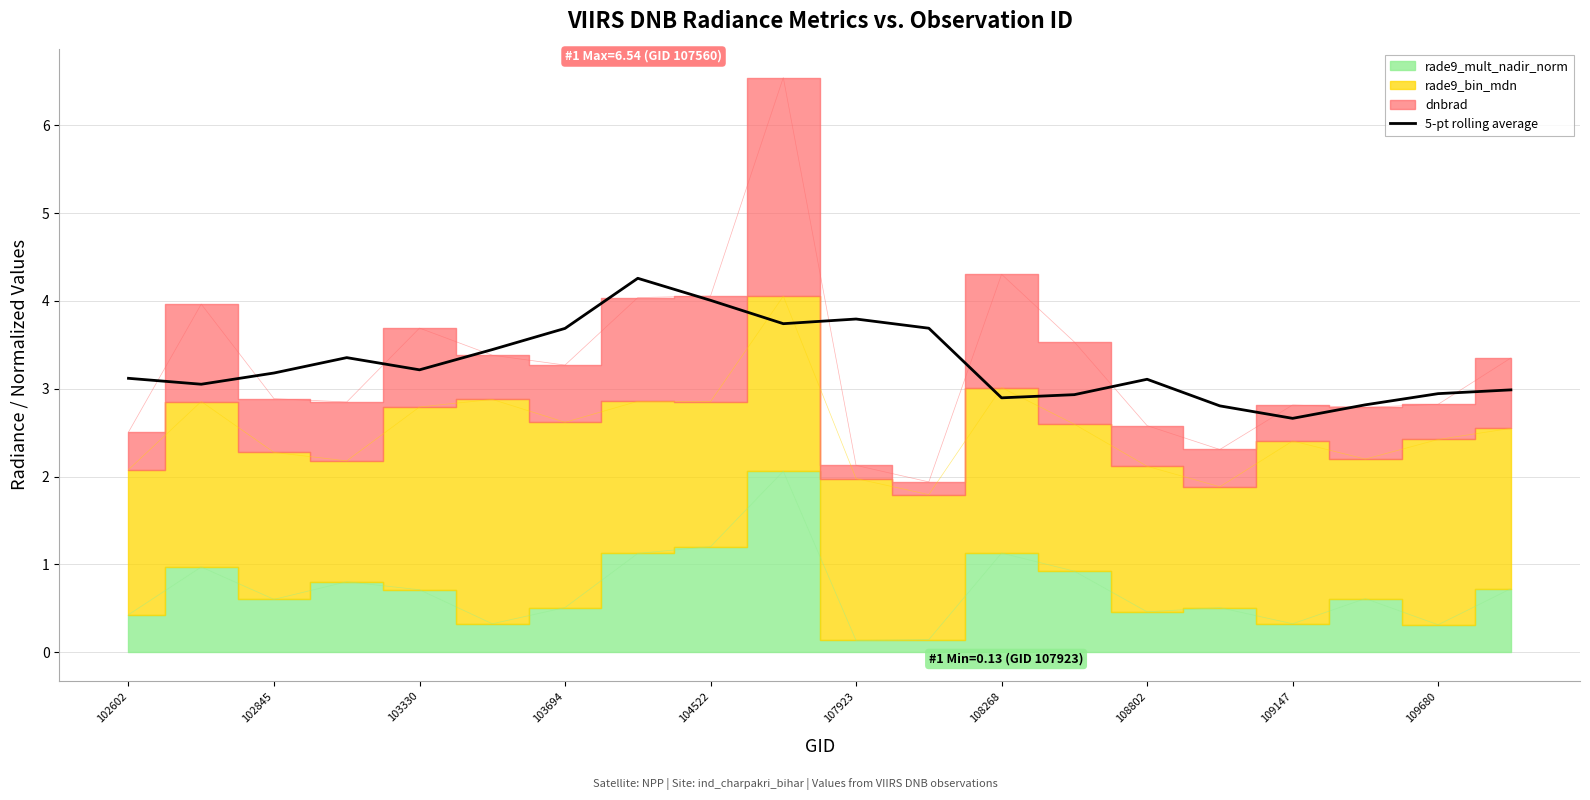

True or false: the data has more than 0 interior local peaks.

True